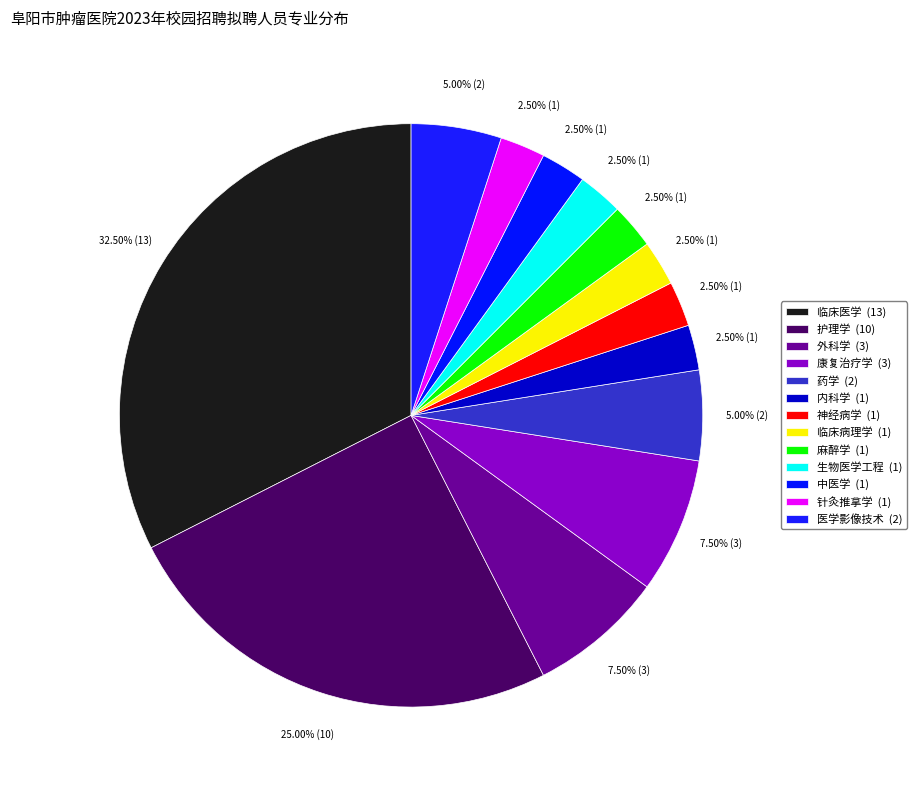

Is 康复治疗学 the majority of the pie?

No